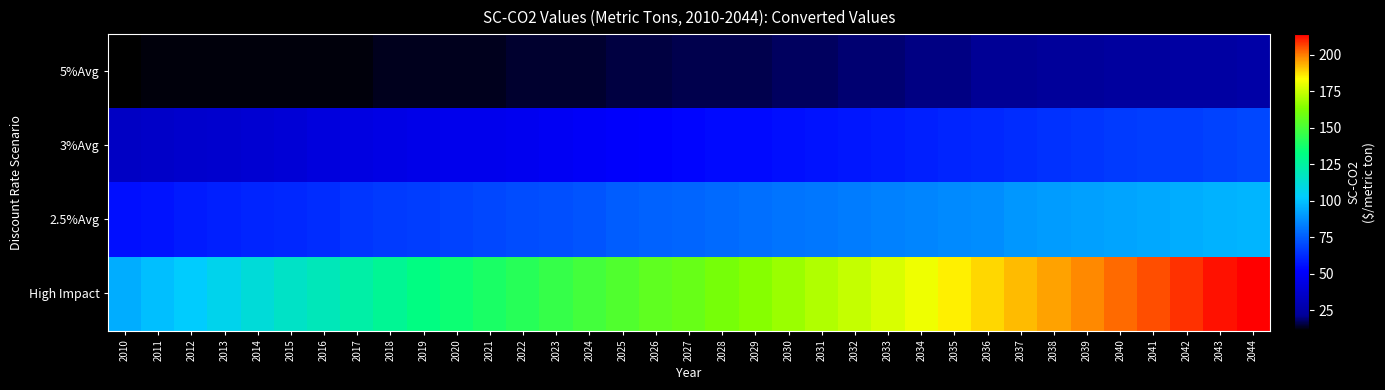

List the series in order of their peak value, lowest first.

5%Avg, 3%Avg, 2.5%Avg, High Impact